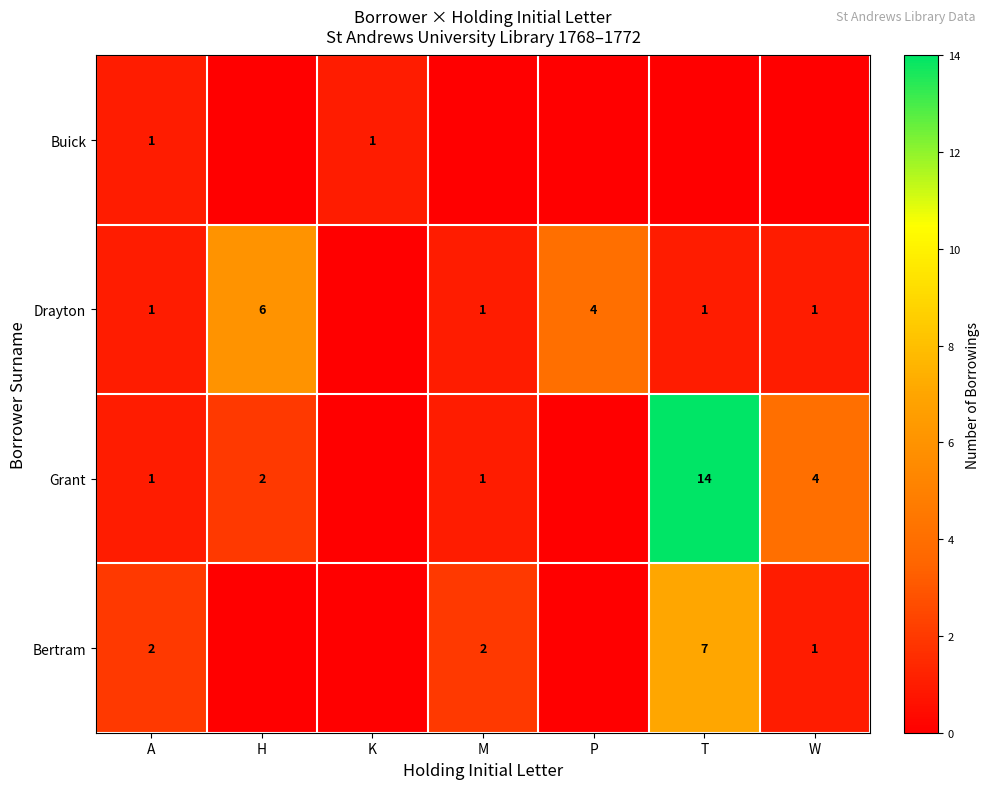

What is the total value across all series at A?

5